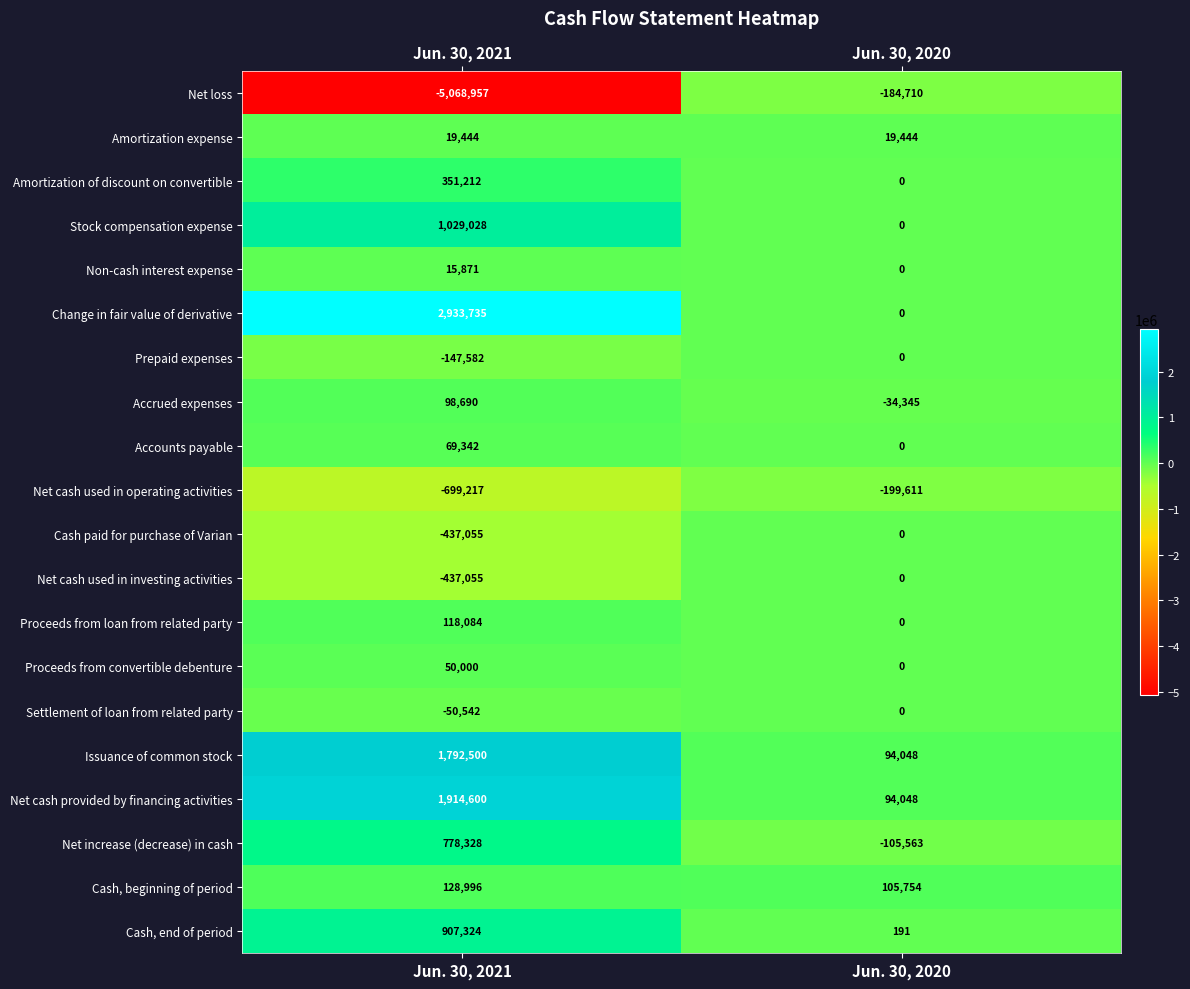

What is the difference between the Cash, beginning of period values at Jun. 30, 2020 and Jun. 30, 2021?

23242